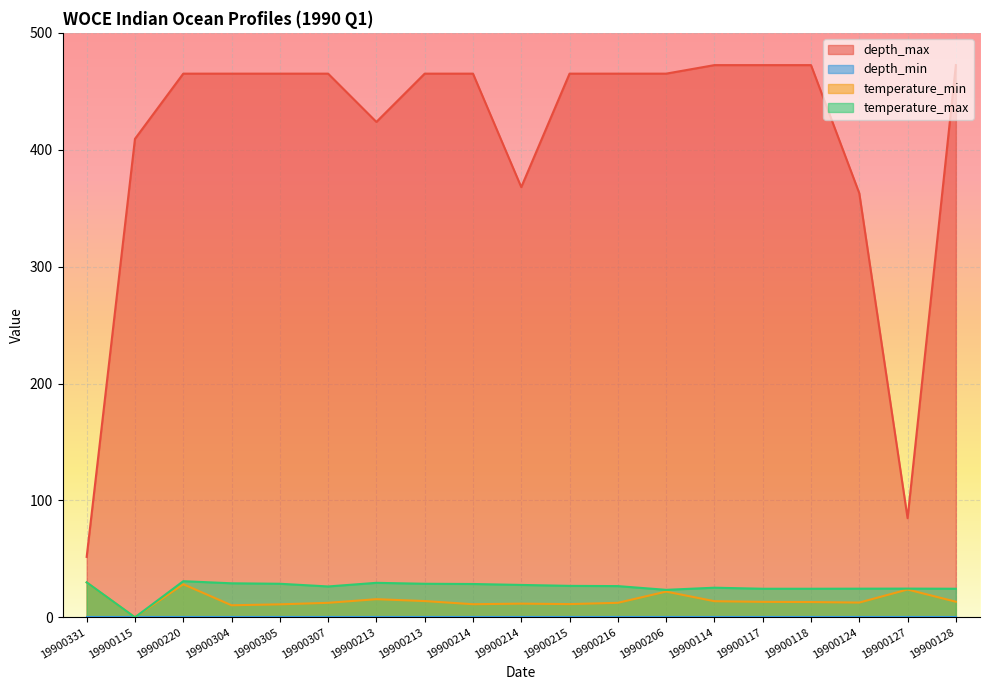

What is the spread (max minus min) of values at 19900213?

408.3